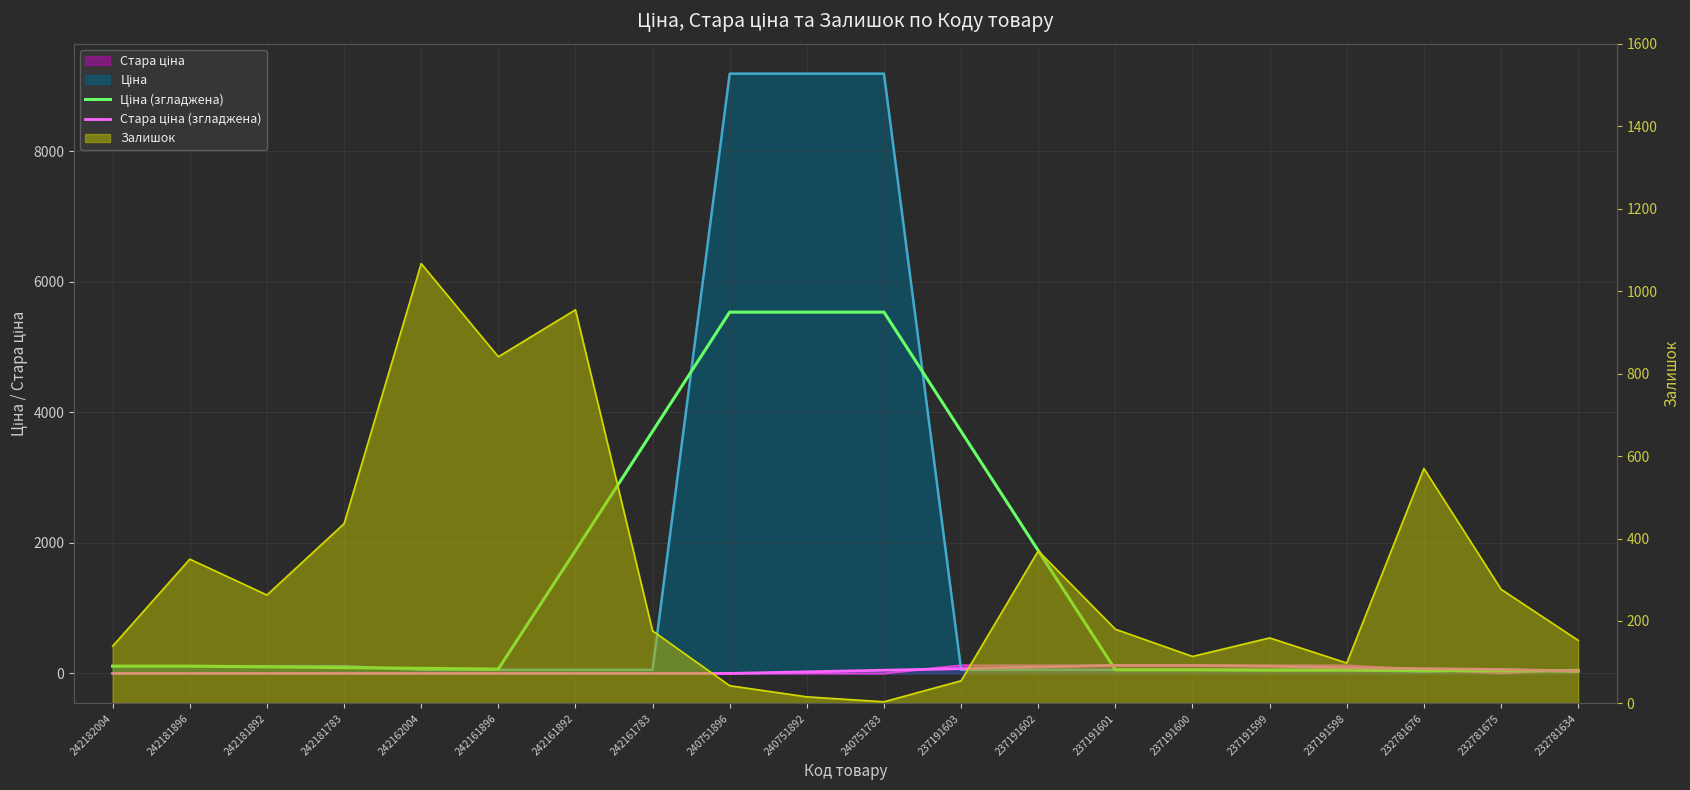

Reading left to right, what are all the values shown in this chart?

Ціна (згладжена): 111.7	111.7	100.5	89.4	78.2	67.0	1881.8	3707.8	5533.9	5533.8	5533.7	3707.6	1881.5	55.4	55.4	49.7	50.6	44.9	39.3	40.2
Стара ціна (згладжена): 0.0	0.0	0.0	0.0	0.0	0.0	0.0	0.0	0.0	24.6	49.2	73.8	98.4	123.0	123.0	110.4	85.8	73.2	60.6	36.0